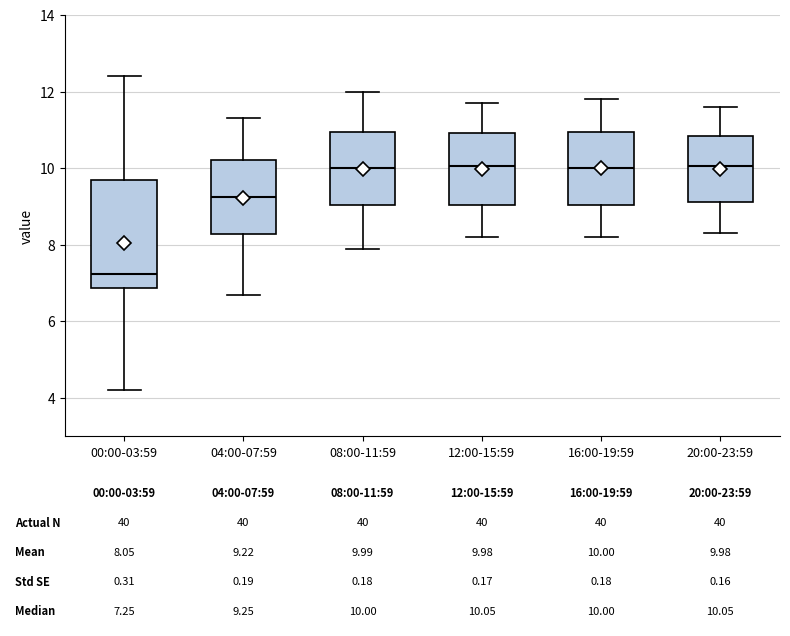

Which box's median line is the lowest?

00:00-03:59